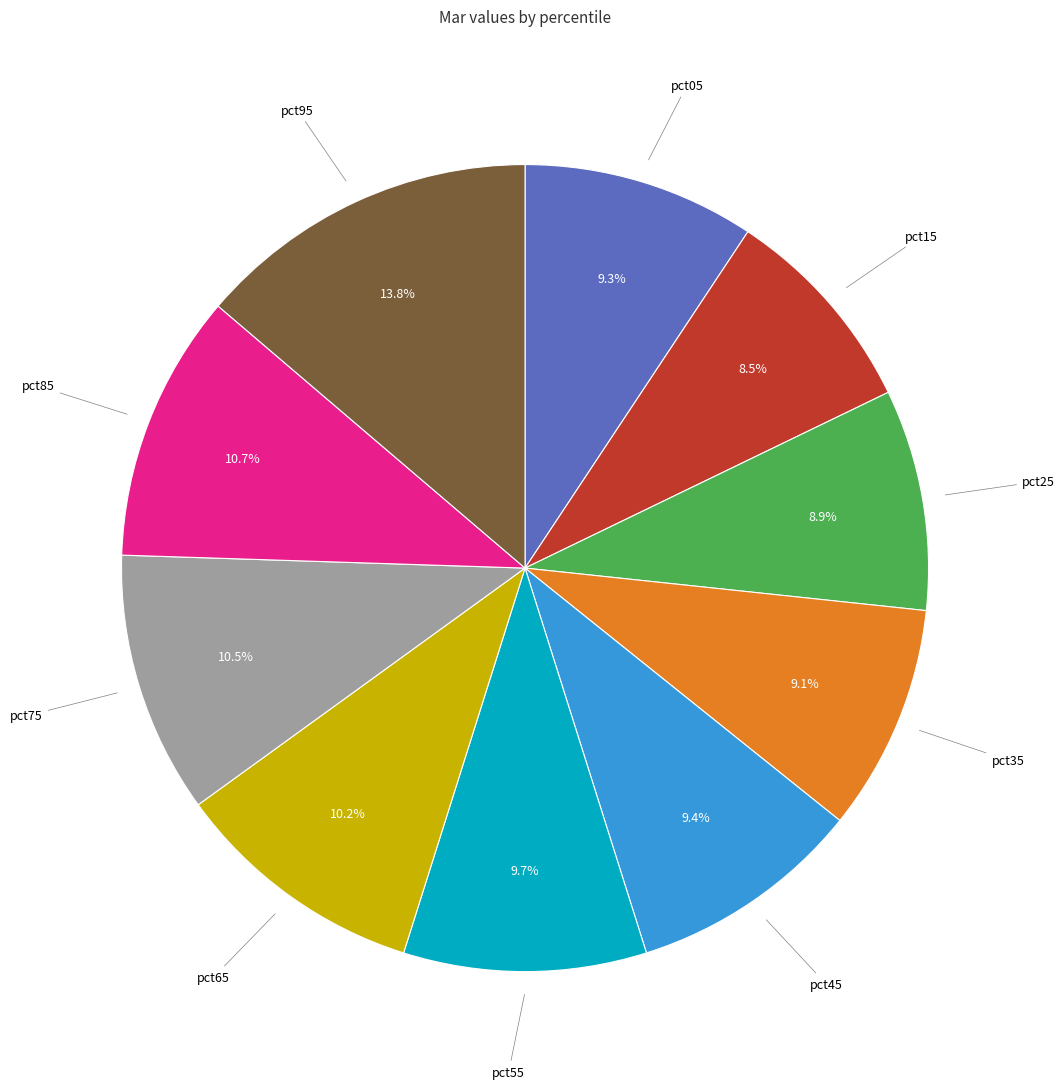

Is there a majority slice in this chart?

No